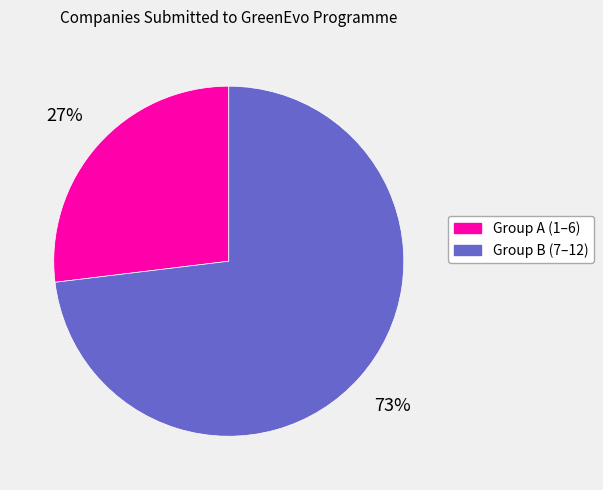

To the nearest percent, what is the combined percentage of Group A (1–6) and Group B (7–12)?

100%